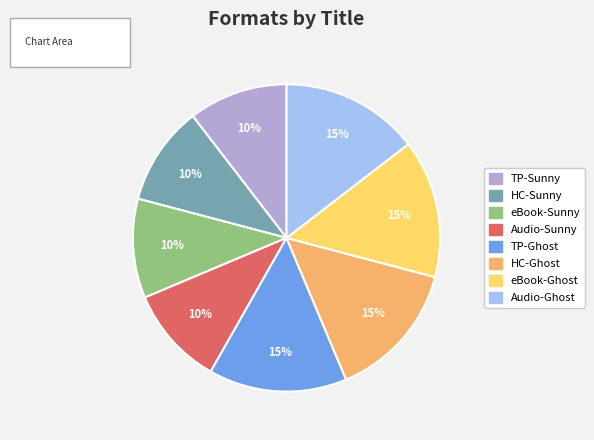

Is there a majority slice in this chart?

No